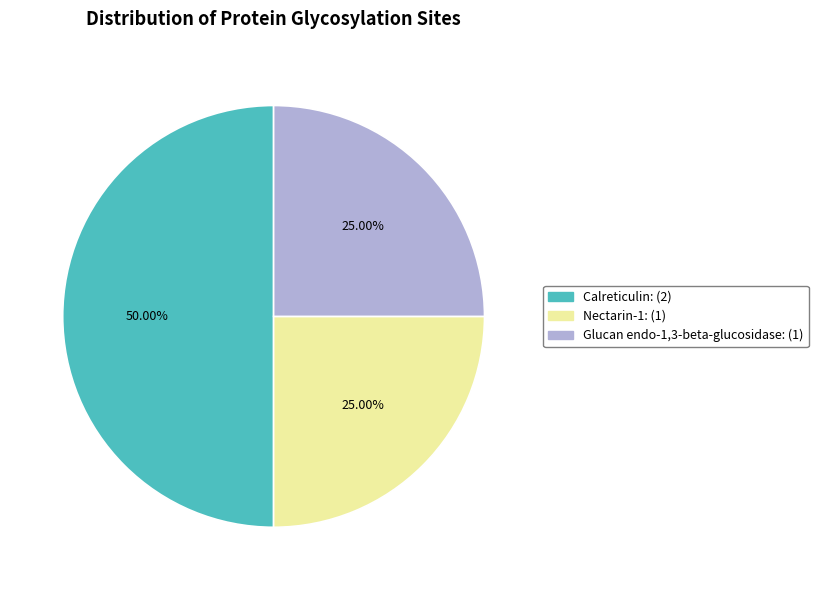

How many segments does this pie chart have?

3